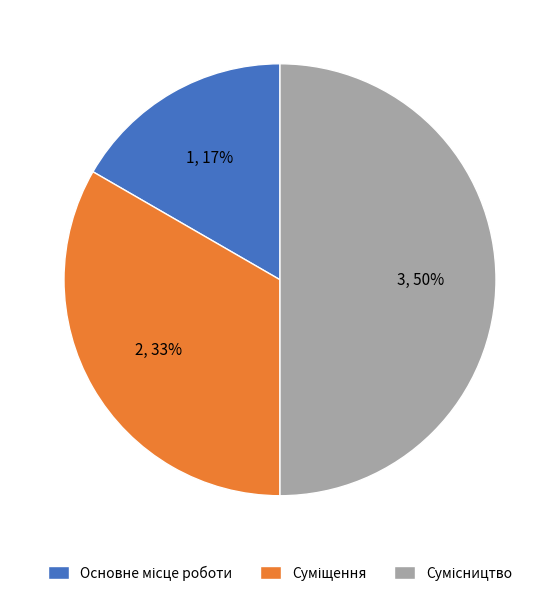

To the nearest percent, what is the difference between the largest and smallest slice percentages?

33%